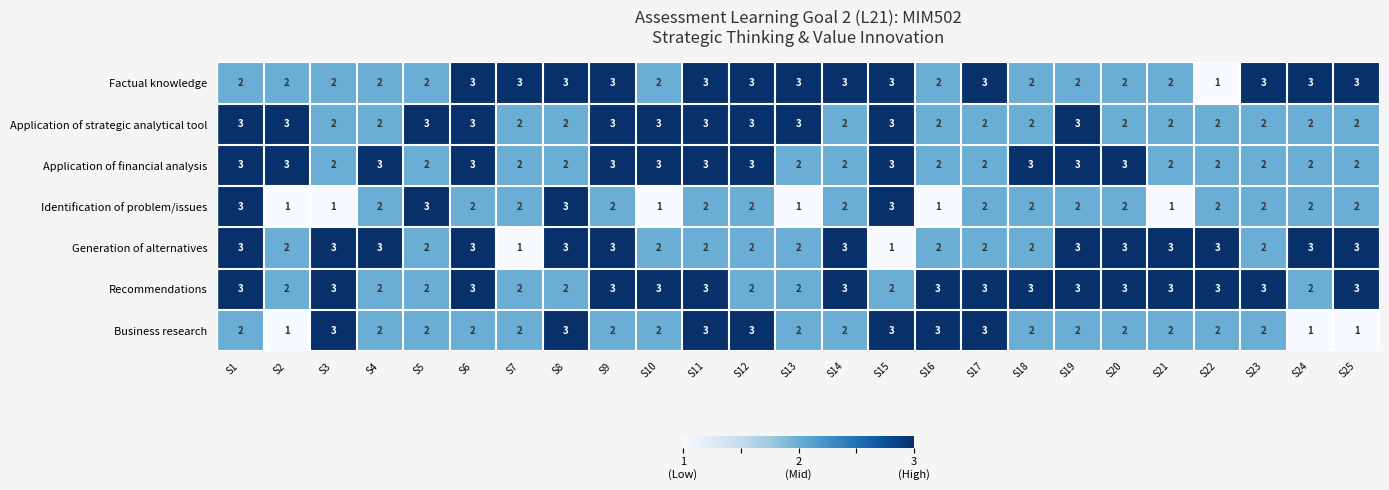

True or false: Recommendations has a value of 3 at S6.

True